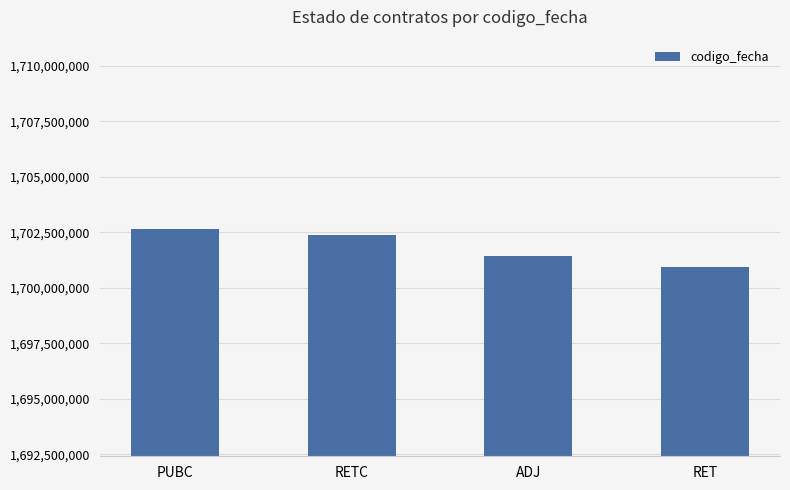

Does the chart contain stacked bars?

No